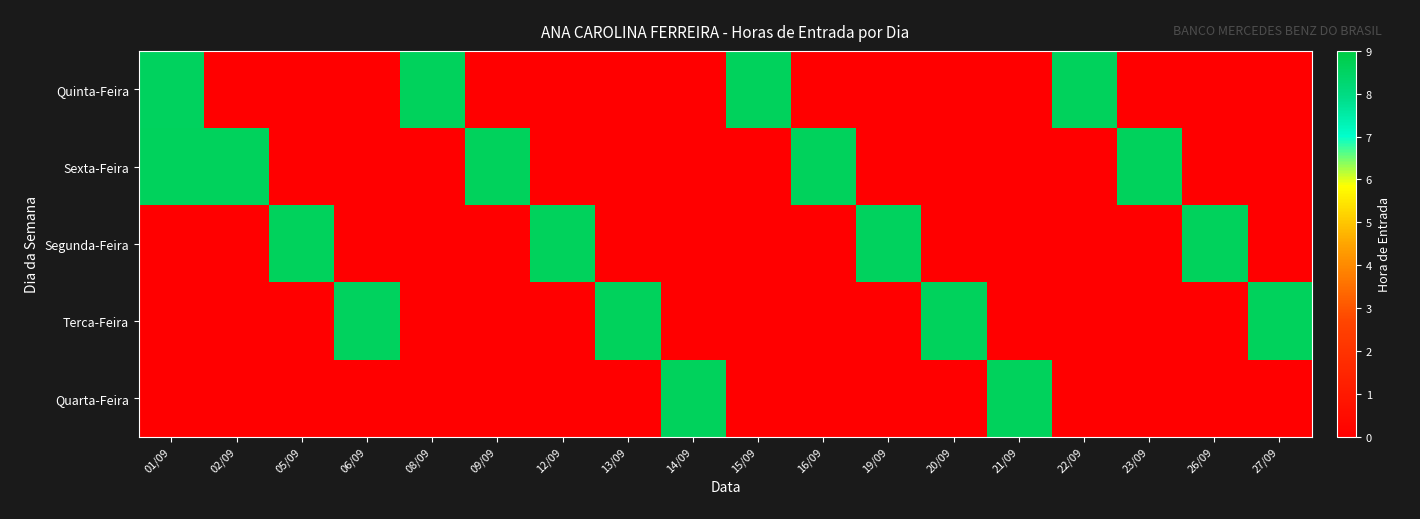

At how many categories does at least one series exceed 5?

18